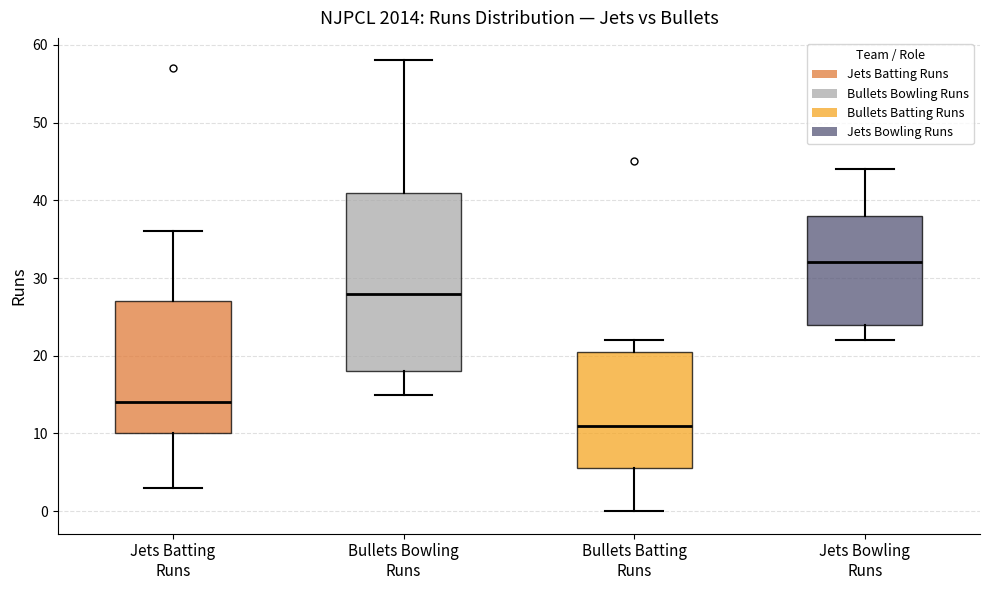

Reading left to right, transcribe this box plot: for each box, give where its median line is, the range the box spans, and where its two whiskers end, as read against the y-axis. The values are not printed on the chart, so give them approximately, as read against the axis.

Jets Batting Runs: median 14, box 10 to 27, whiskers 3 to 36
Bullets Bowling Runs: median 28, box 18 to 41, whiskers 15 to 58
Bullets Batting Runs: median 11, box 6 to 21, whiskers 0 to 22
Jets Bowling Runs: median 32, box 24 to 38, whiskers 22 to 44